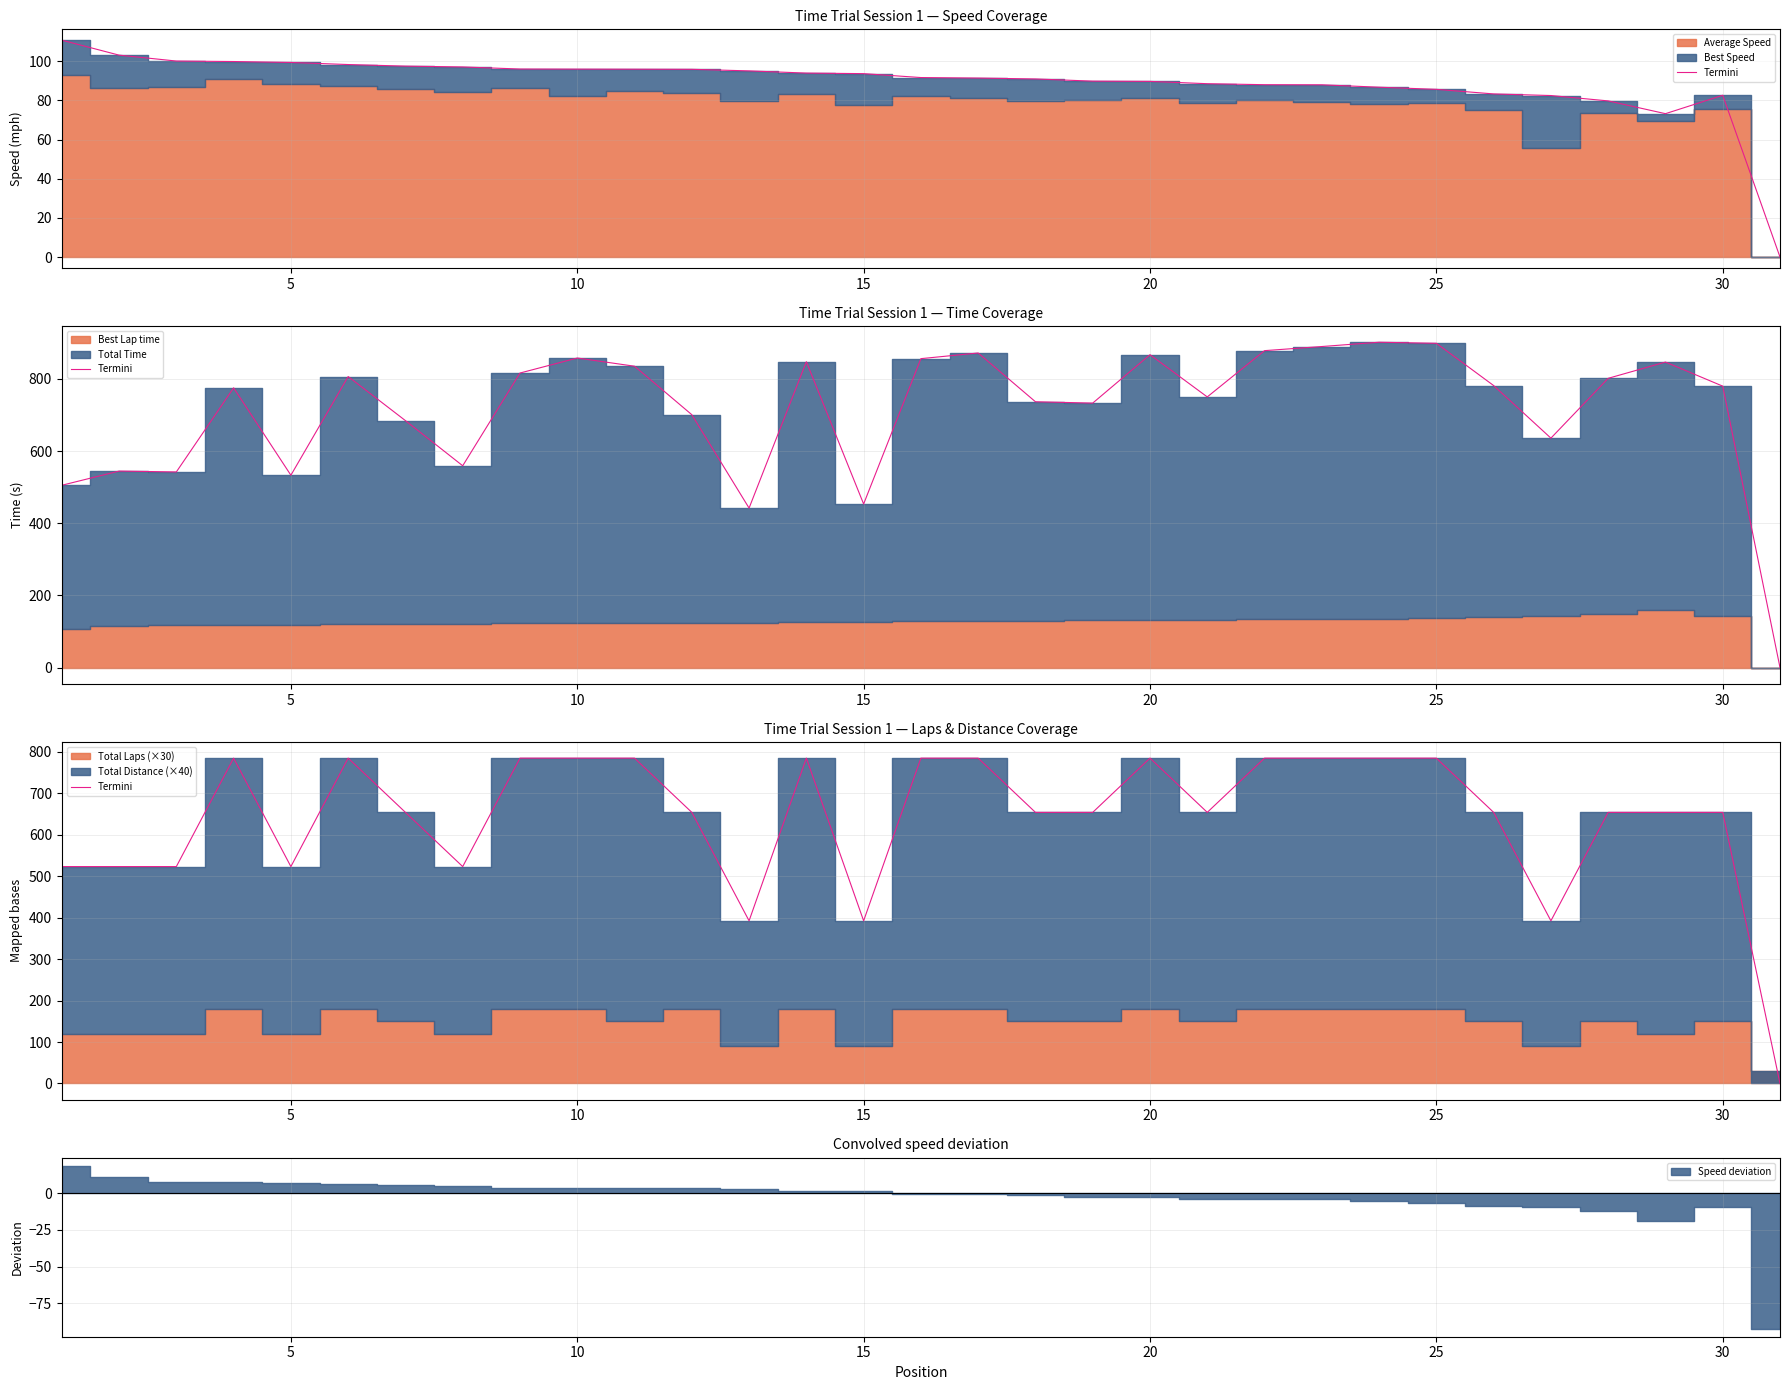

The value at 28 is 867.3. True or false?

False